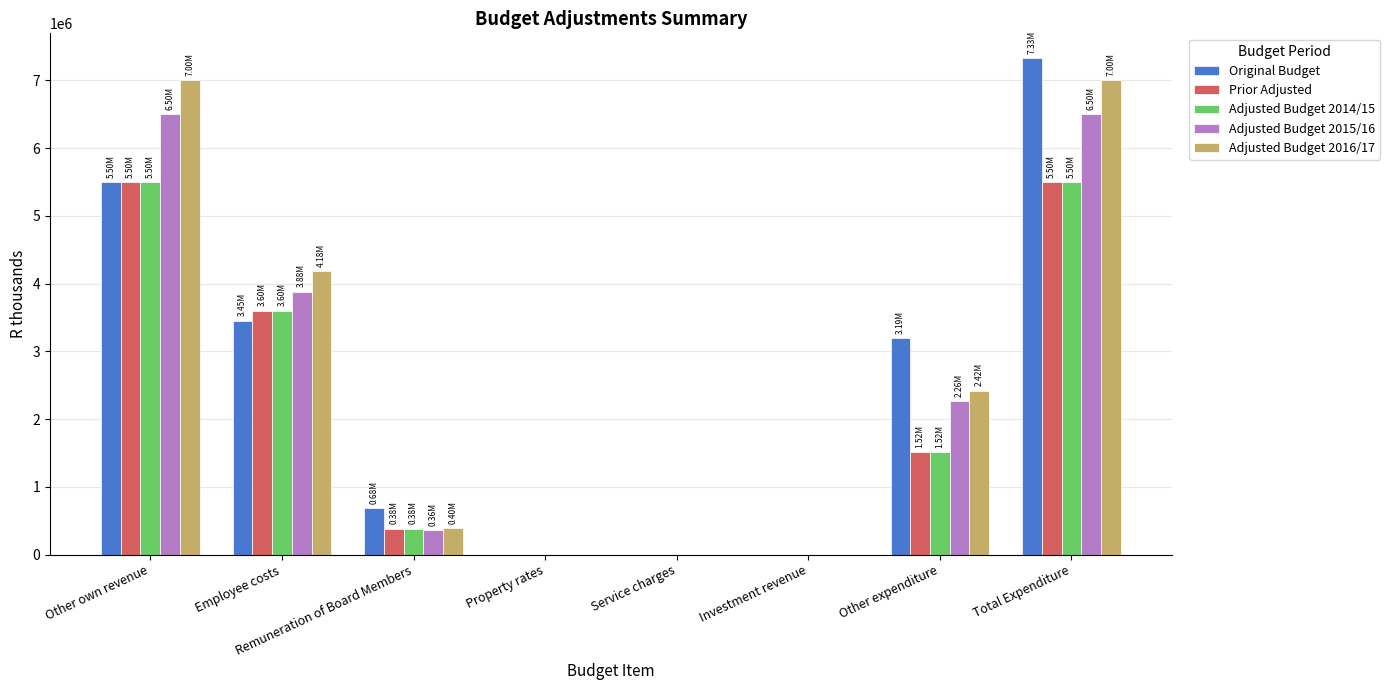

Does the chart contain stacked bars?

No